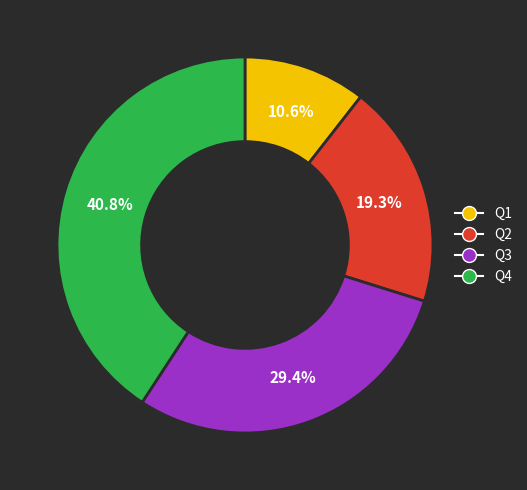

What percentage is the Q3 slice, to the nearest percent?

29%